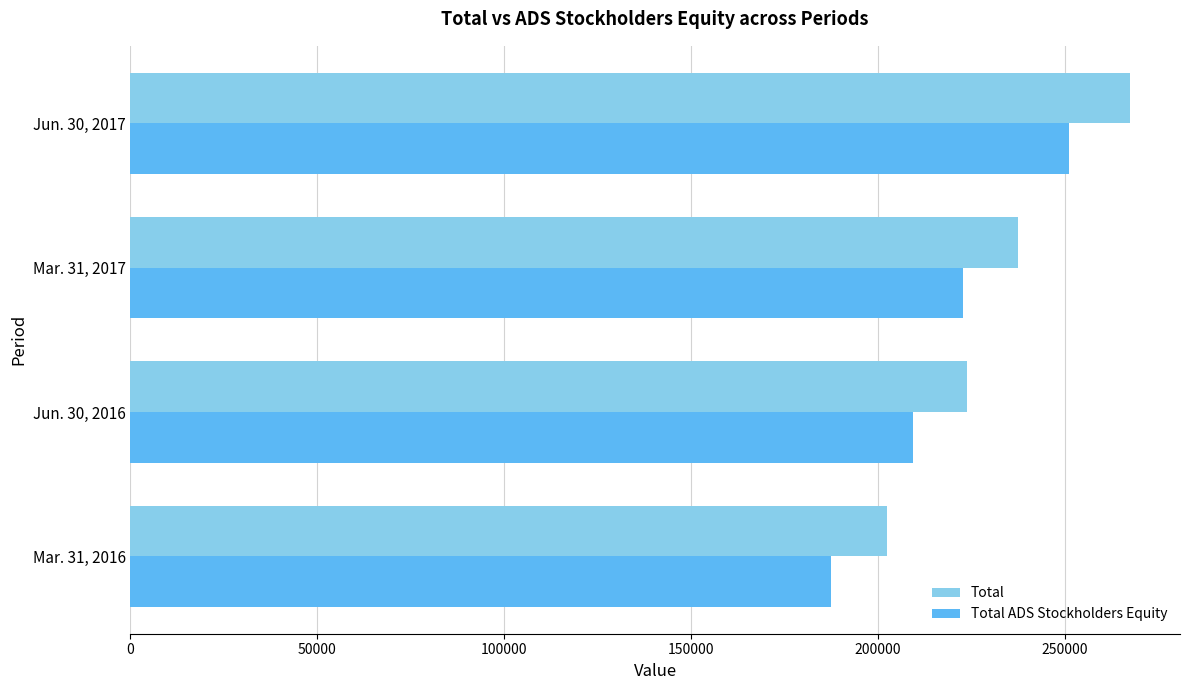

How many data points in Total ADS Stockholders Equity are less than 222703?

2